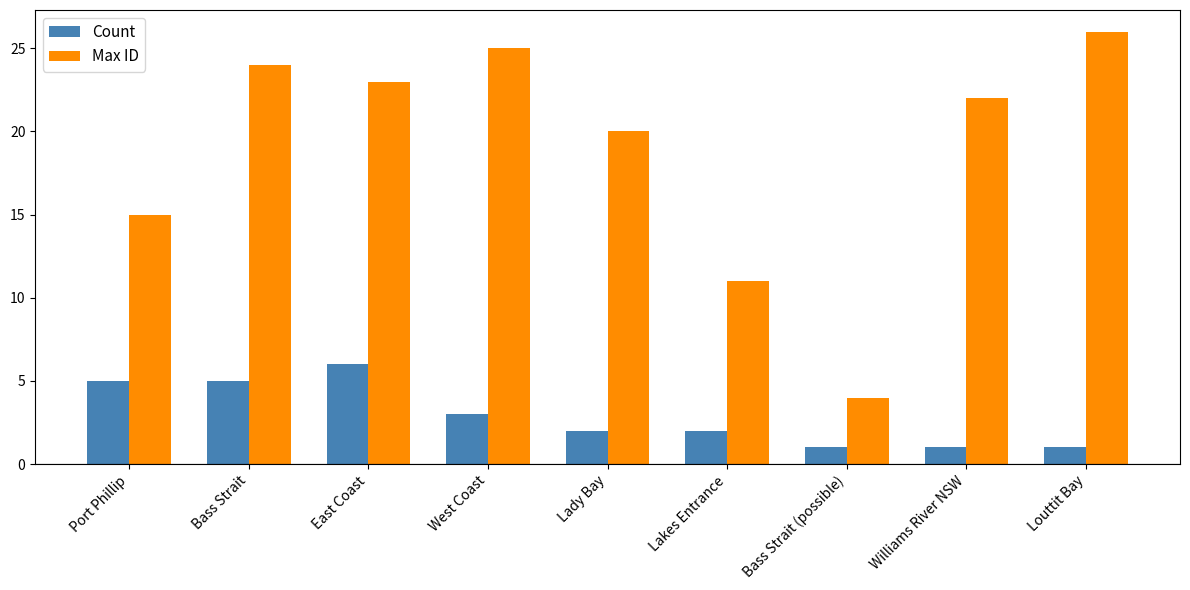

Is the value of Count at Bass Strait (possible) greater than the value of Max ID at Port Phillip?

No